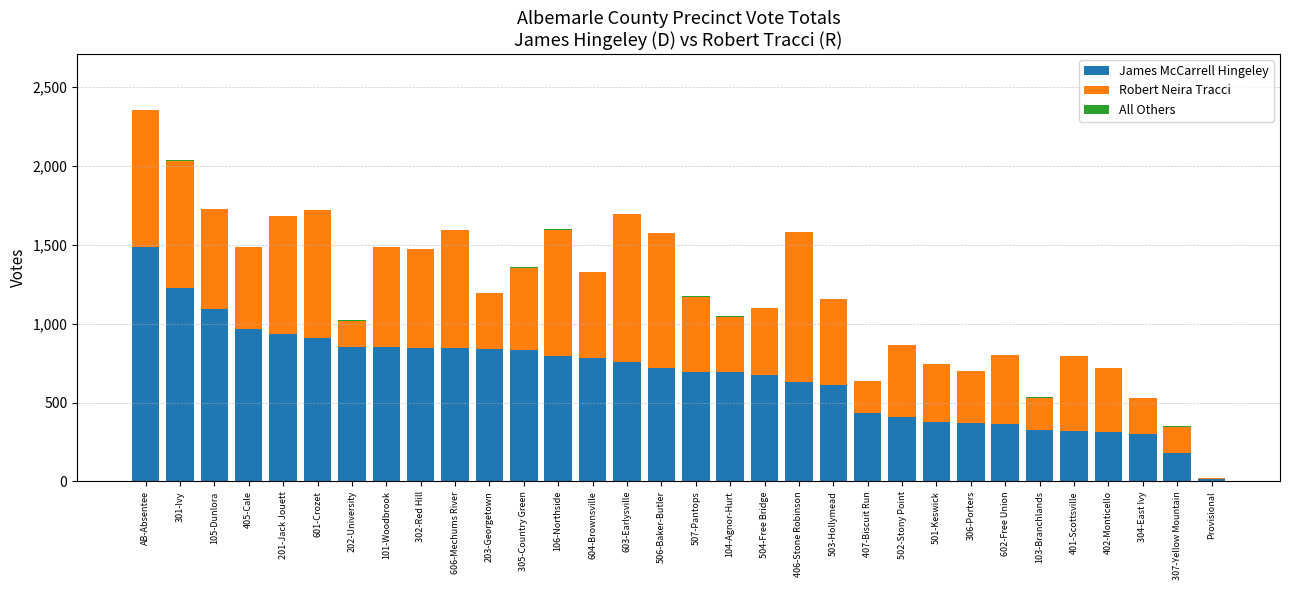

The value of James McCarrell Hingeley at 601-Crozet is 909. True or false?

True